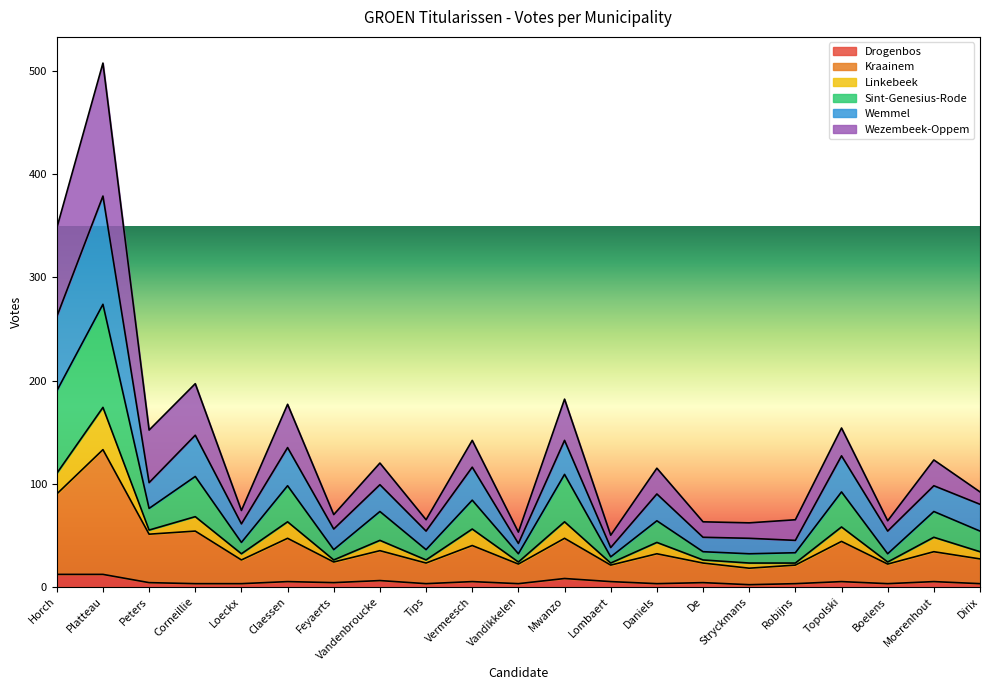

Is it true that Drogenbos equals 5 at Loeckx?

False